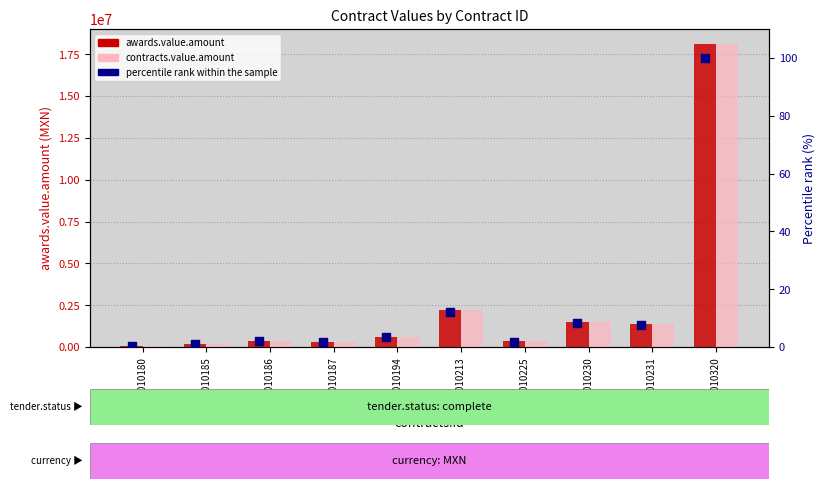

What are all the series names shown in the legend?

awards.value.amount, contracts.value.amount, percentile rank within the sample